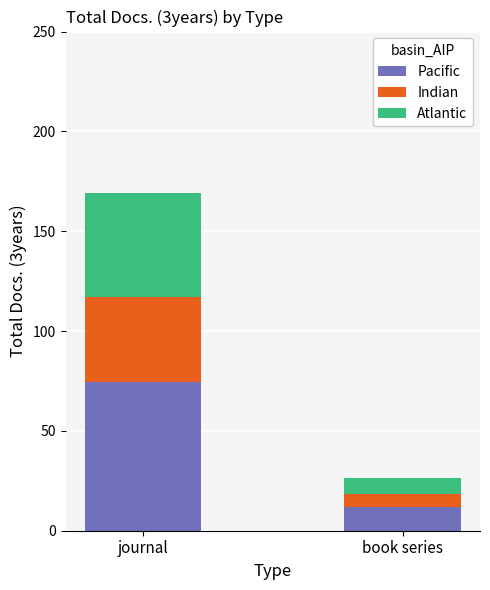

The Pacific series shows 11.7 at book series. True or false?

True